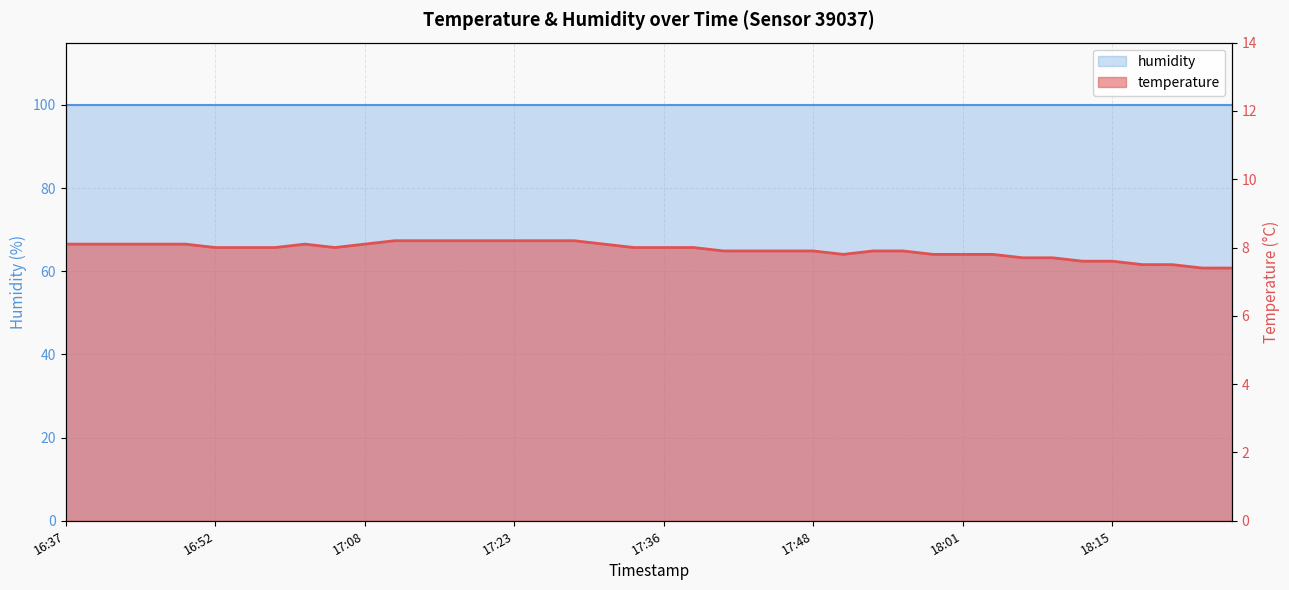

Reading left to right, list all the values displayed in this chart.

8.1	8.1	8.1	8.1	8.1	8.0	8.0	8.0	8.1	8.0	8.1	8.2	8.2	8.2	8.2	8.2	8.2	8.2	8.1	8.0	8.0	8.0	7.9	7.9	7.9	7.9	7.8	7.9	7.9	7.8	7.8	7.8	7.7	7.7	7.6	7.6	7.5	7.5	7.4	7.4